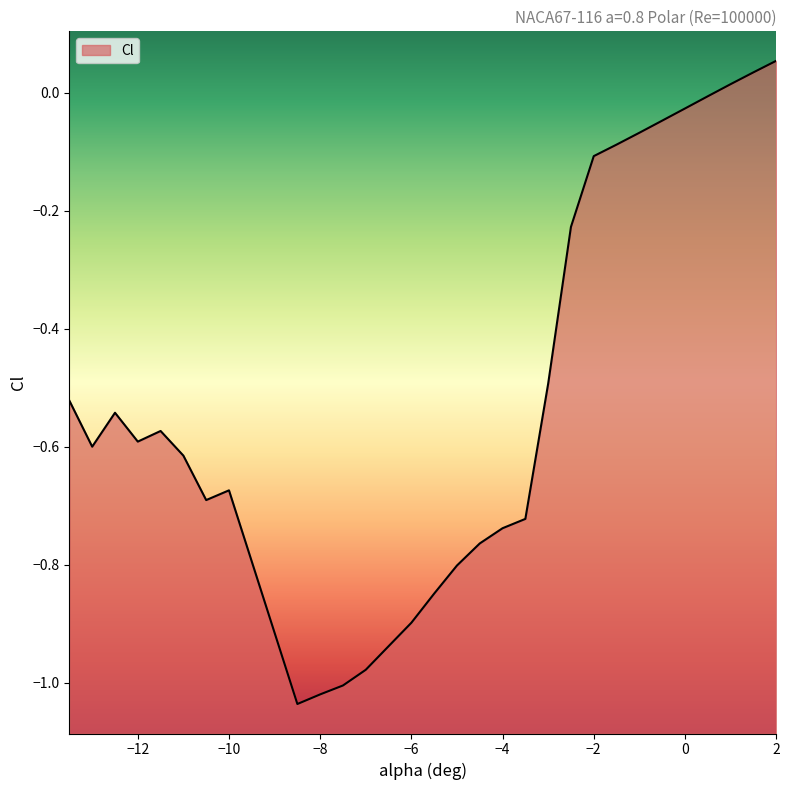

How many data points does each series have?

30